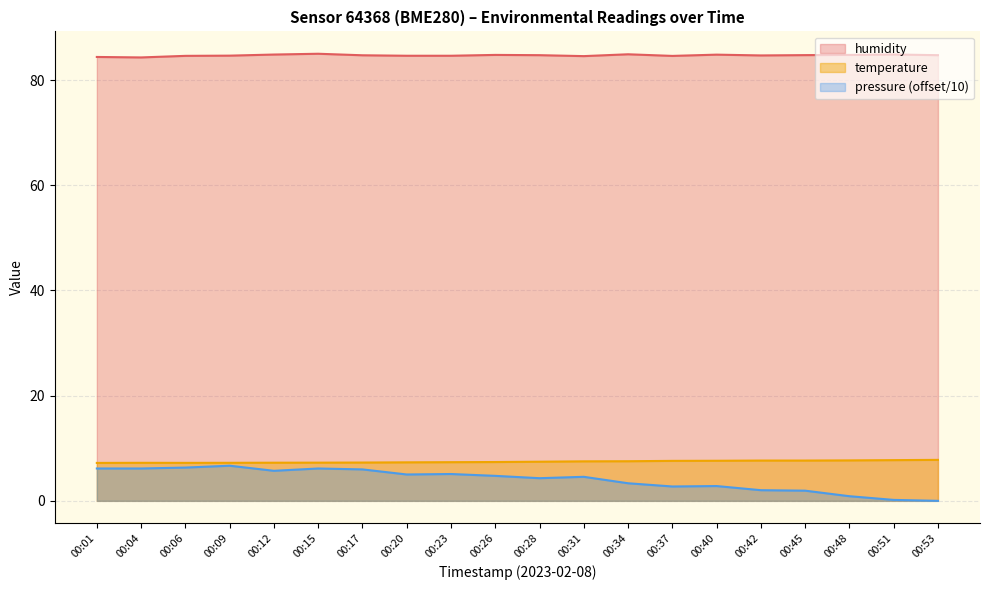

True or false: pressure_scaled and humidity intersect in this chart.

False